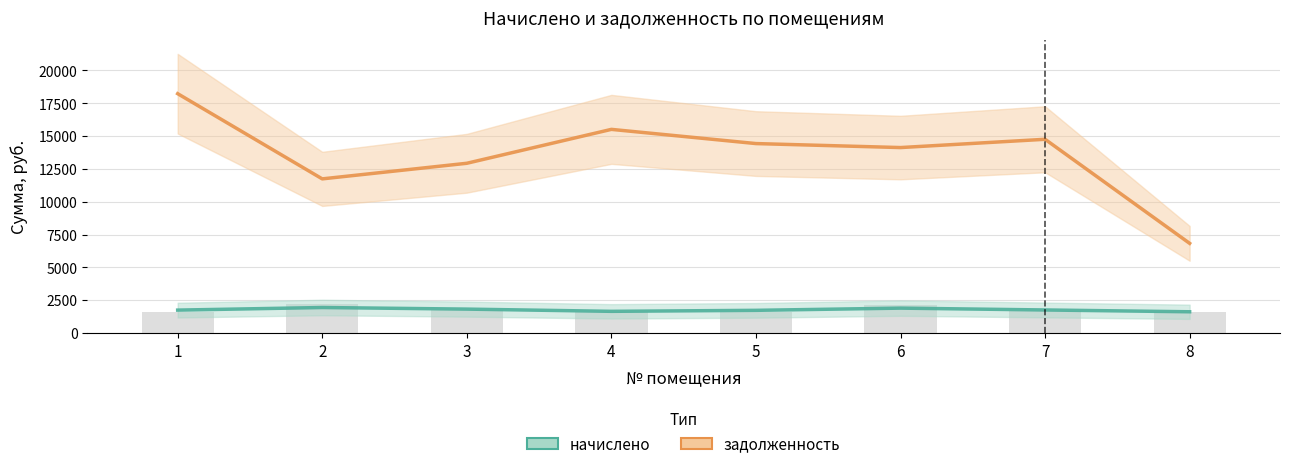

What is the difference between the highest and lowest values at 7?

12998.8